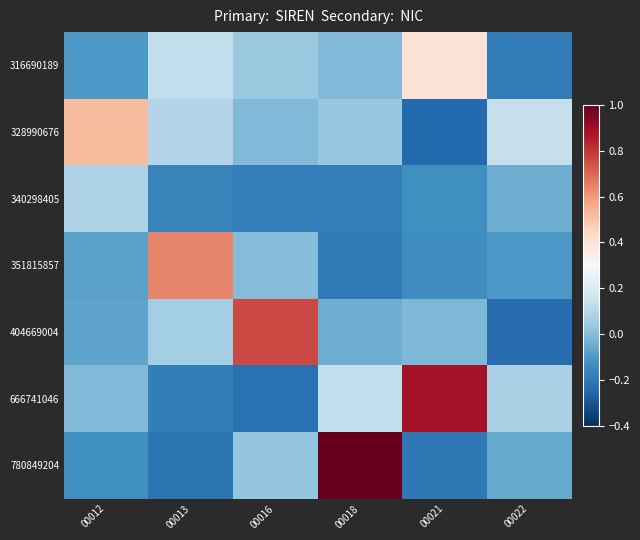

Reading right to left, extract all data points from this chart.

316690189: 00022=-0.2	00021=0.4	00018=-0.0	00016=0.0	00013=0.1	00012=-0.1
328990676: 00022=0.1	00021=-0.2	00018=0.0	00016=-0.0	00013=0.1	00012=0.5
340298405: 00022=-0.0	00021=-0.1	00018=-0.2	00016=-0.2	00013=-0.2	00012=0.1
351815857: 00022=-0.1	00021=-0.1	00018=-0.2	00016=-0.0	00013=0.6	00012=-0.1
404669004: 00022=-0.2	00021=-0.0	00018=-0.0	00016=0.8	00013=0.1	00012=-0.1
666741046: 00022=0.1	00021=0.9	00018=0.1	00016=-0.2	00013=-0.2	00012=-0.0
780849204: 00022=-0.1	00021=-0.2	00018=1.0	00016=0.0	00013=-0.2	00012=-0.1